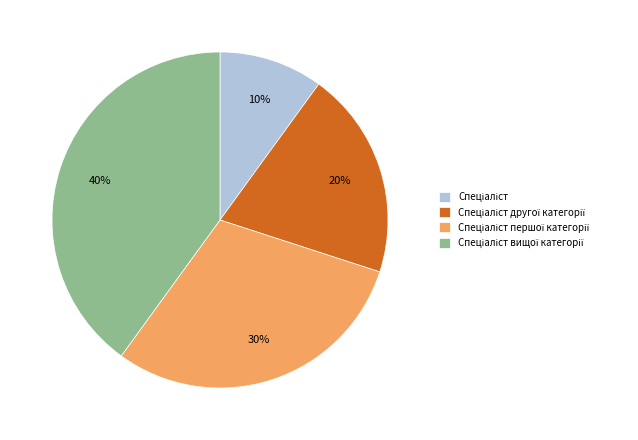

Does any single category account for the majority?

No